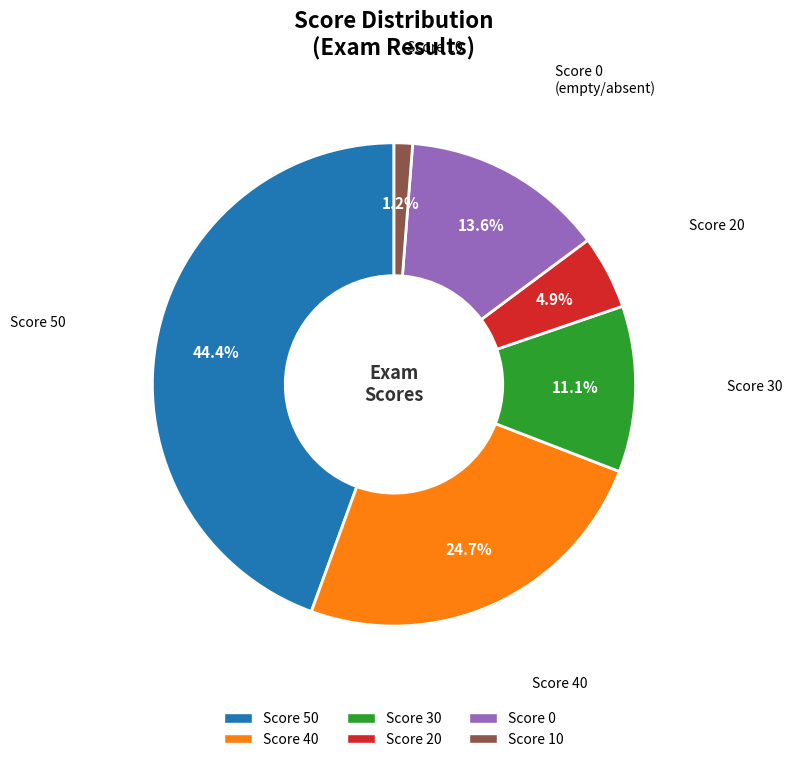

How many segments does this pie chart have?

6